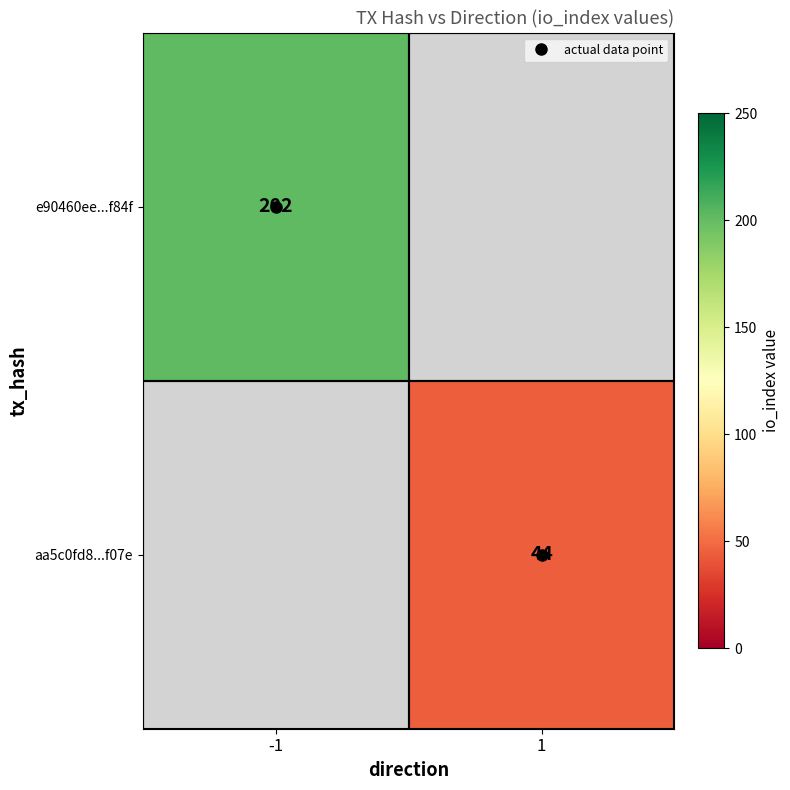

Which category has the highest value across all series?

-1